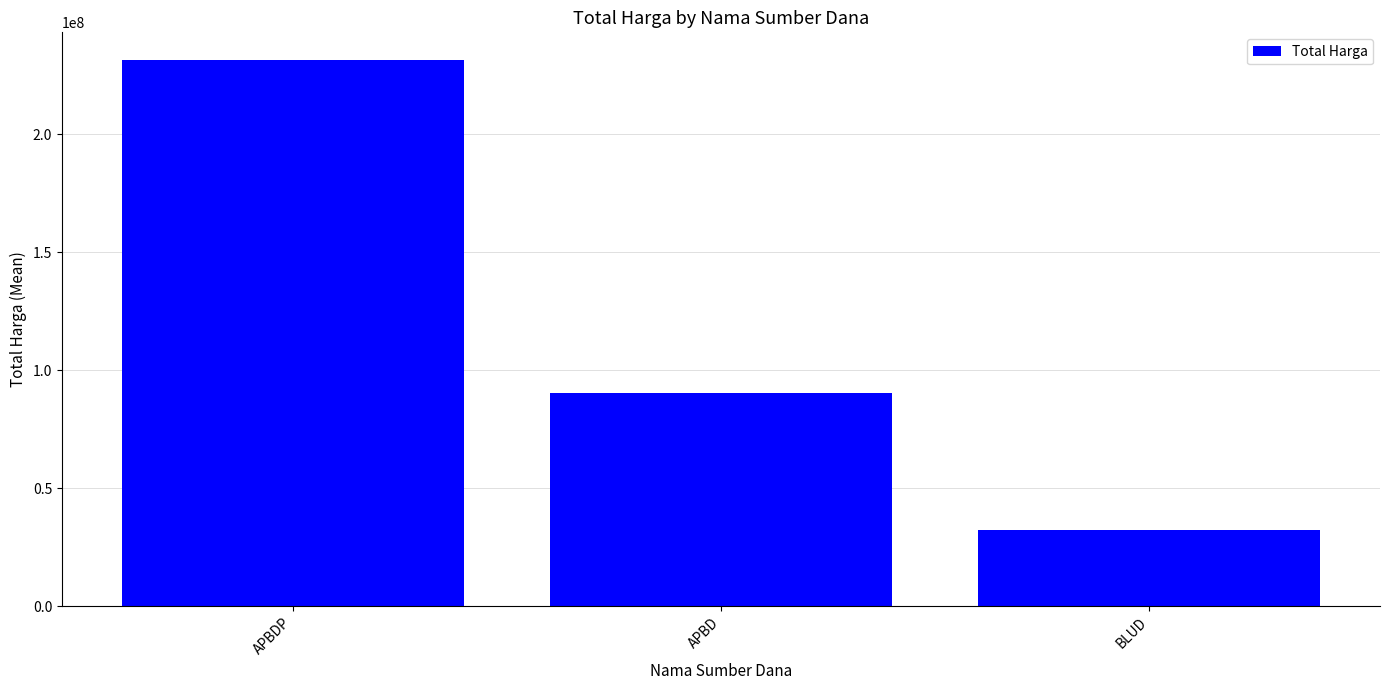

True or false: the data shows 231716878.6 at APBDP.

True